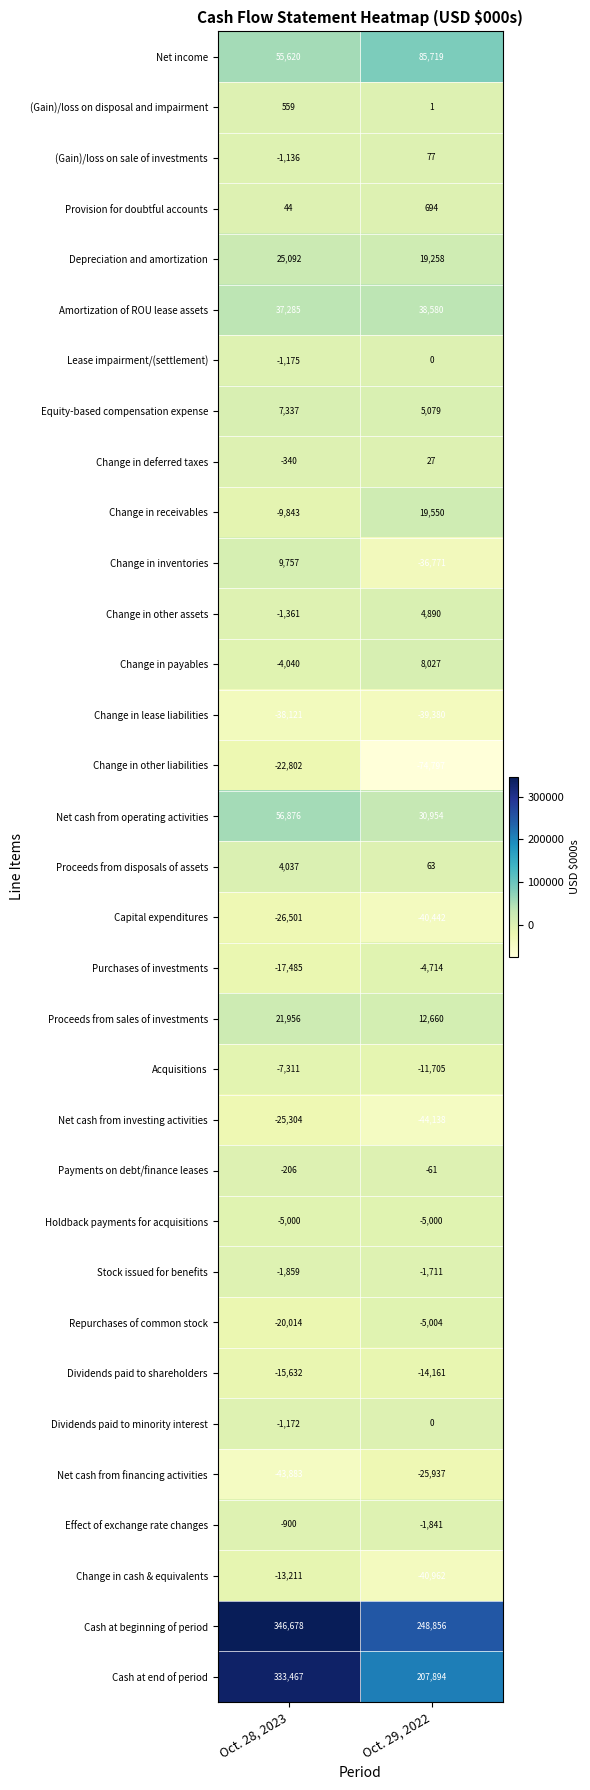

At which label does Dividends paid to shareholders reach its peak?

Oct. 29, 2022